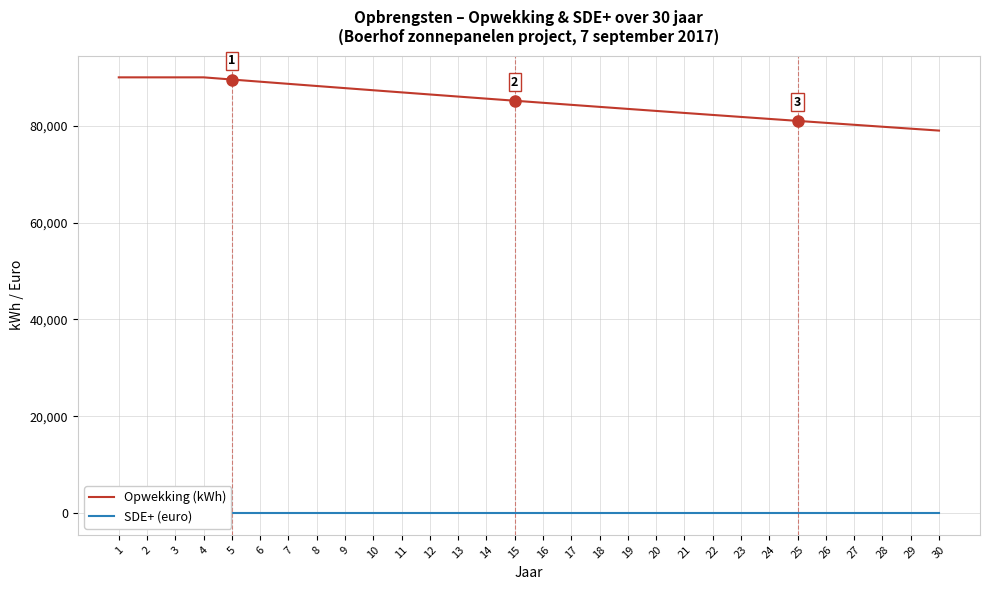

List the series in order of their overall mean, lowest first.

SDE+ (euro), Opwekking (kWh)